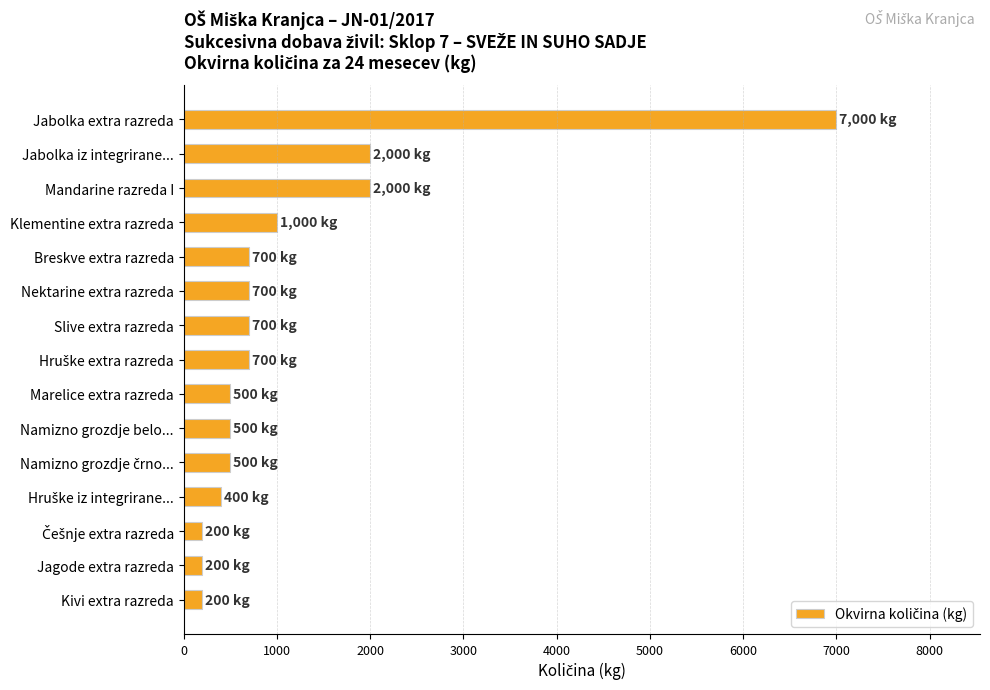

What is the smallest value displayed?

200